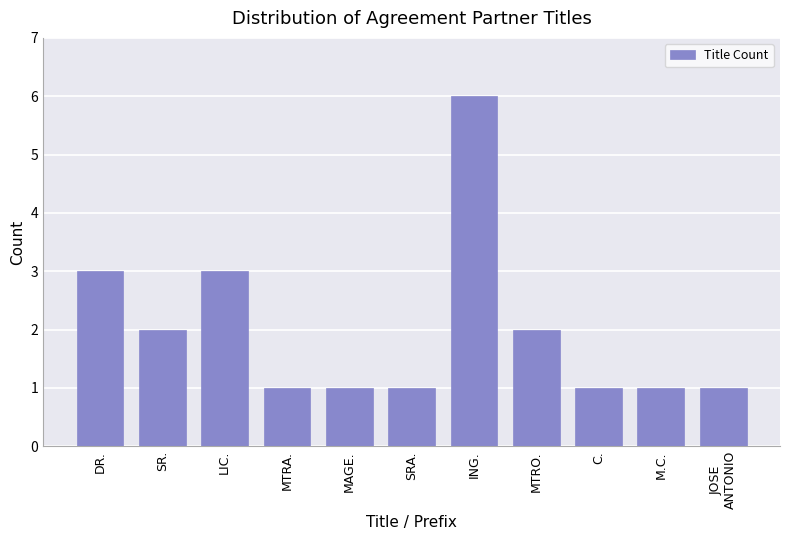

Reading left to right, what are all the values shown in this chart?

3	2	3	1	1	1	6	2	1	1	1